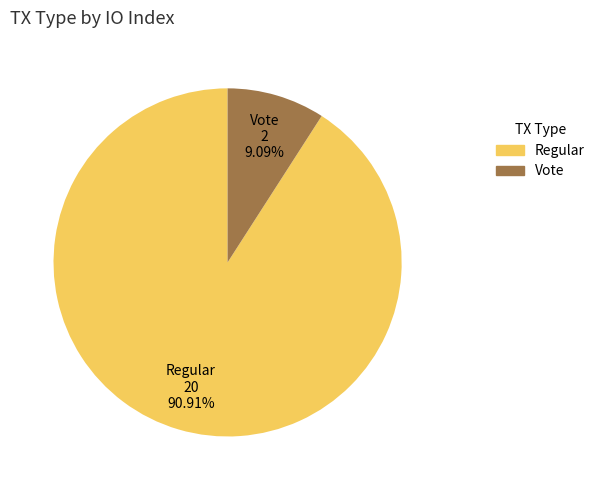

Which slice is the smallest?

Vote